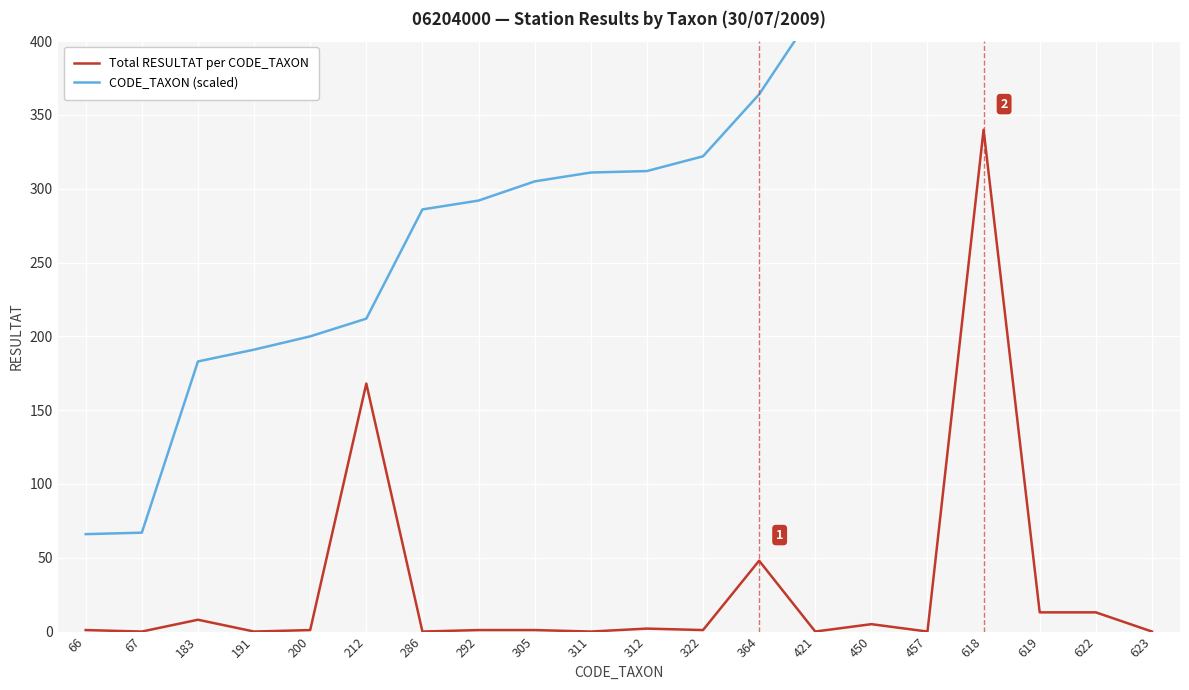

Between 618 and 364, which is larger?

618